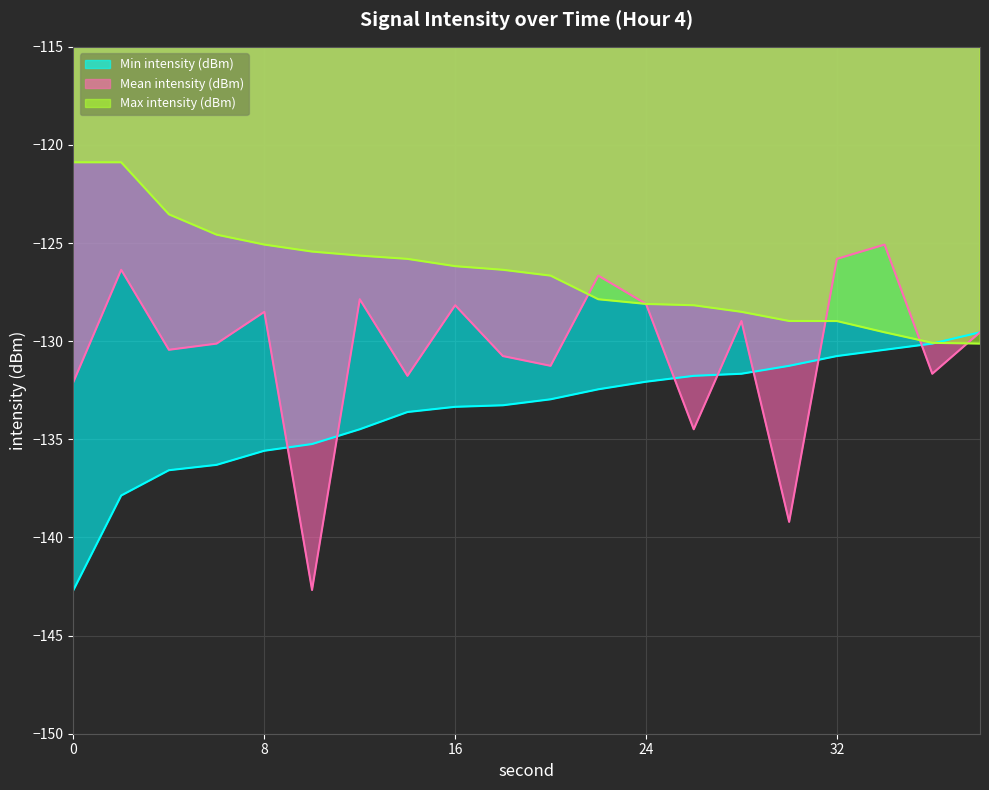

What is the sum of all Mean intensity (dBm) values?

-2609.5